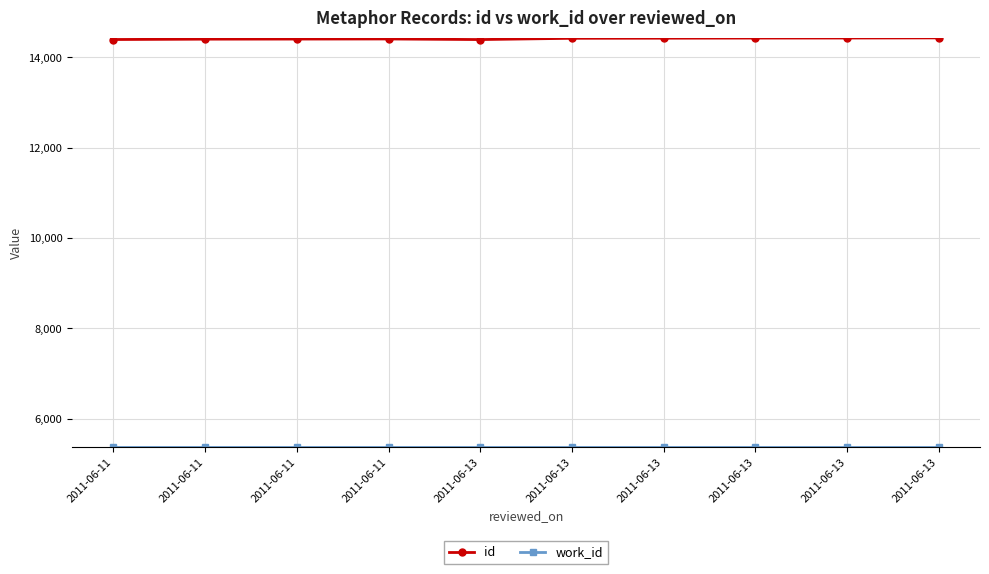

Is this an area chart (filled region under the line)?

No